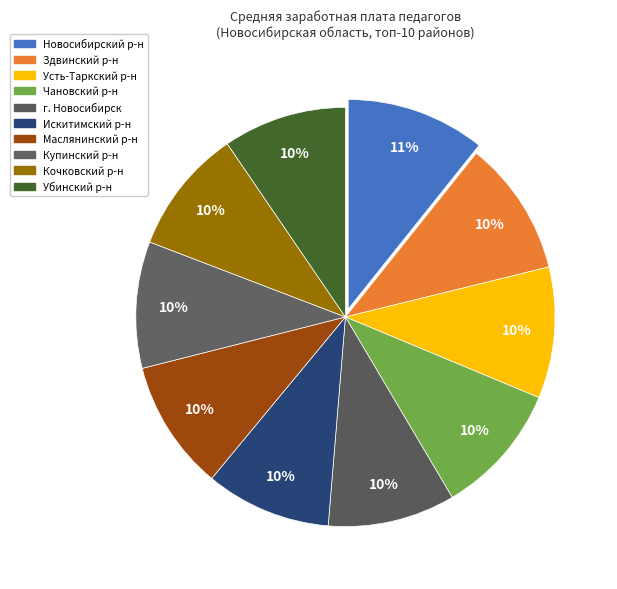

How many slices are in this pie chart?

10